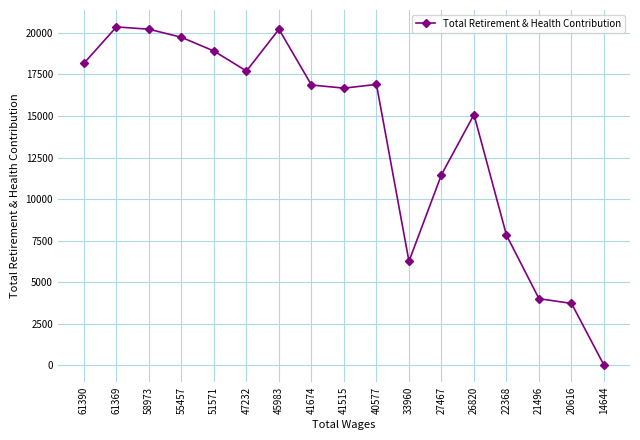

What is the greatest value displayed?

20364